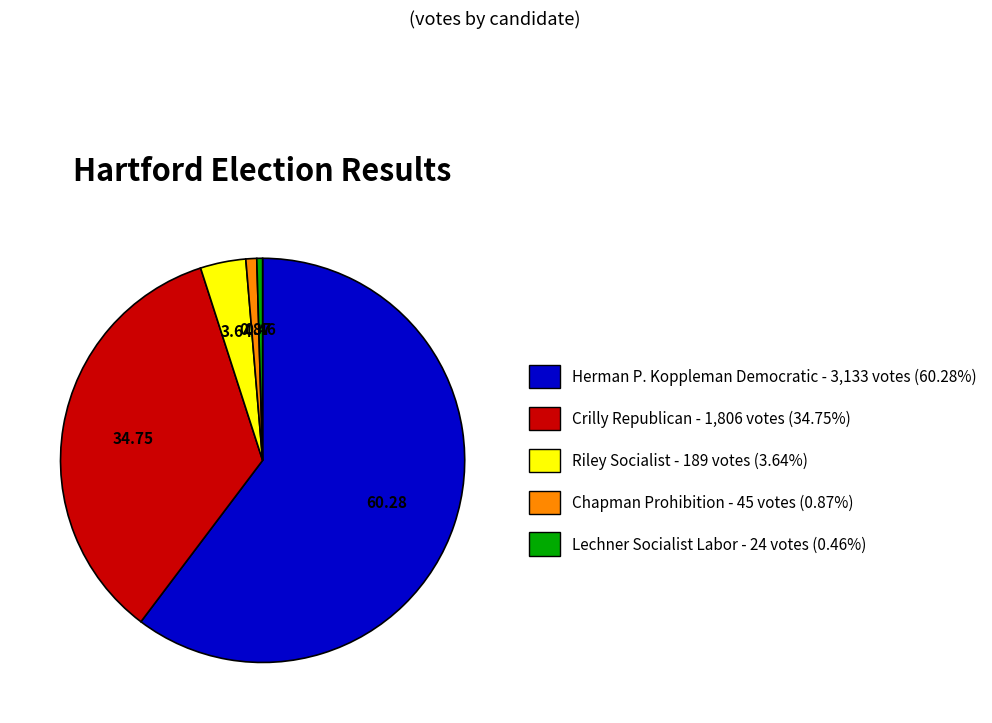

Do Lechner Socialist Labor - 24 votes (0.46%) and Crilly Republican - 1,806 votes (34.75%) together represent more than half of the pie?

No